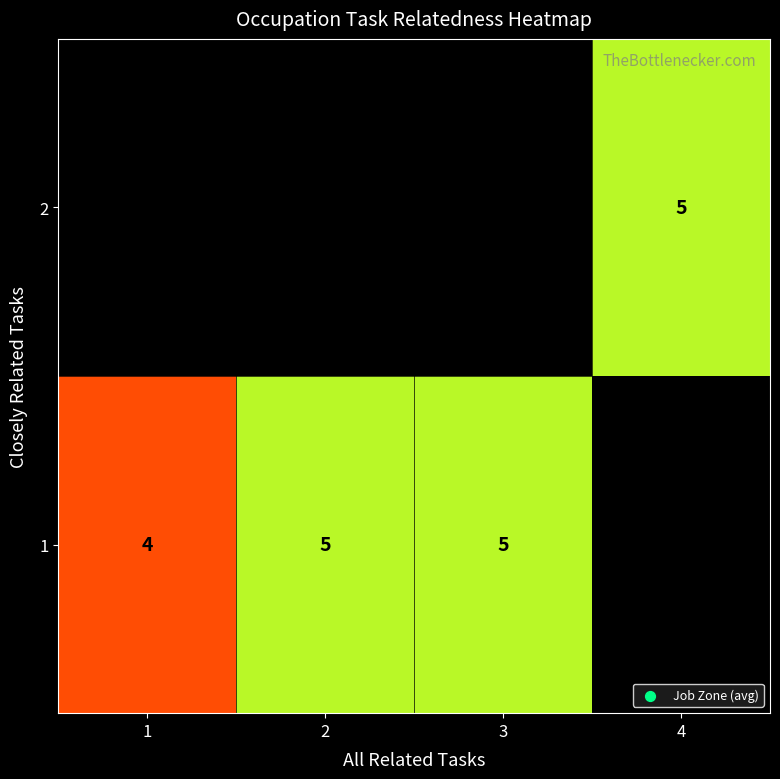

True or false: 1 has a value of 3 at 3.

False